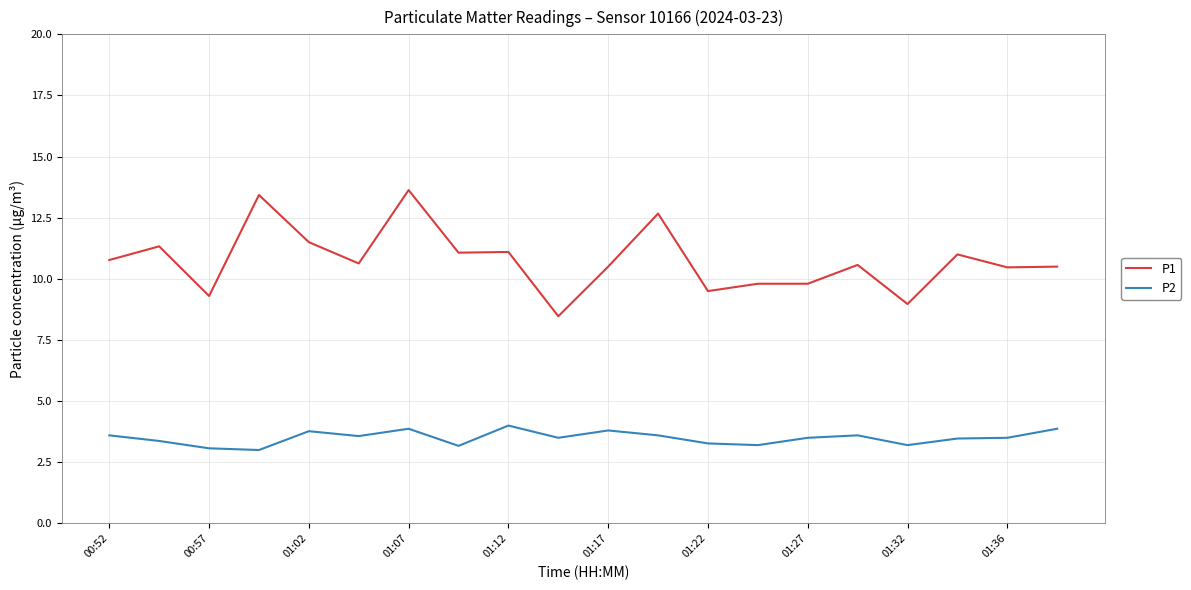

At how many categories does at least one series exceed 13?

2